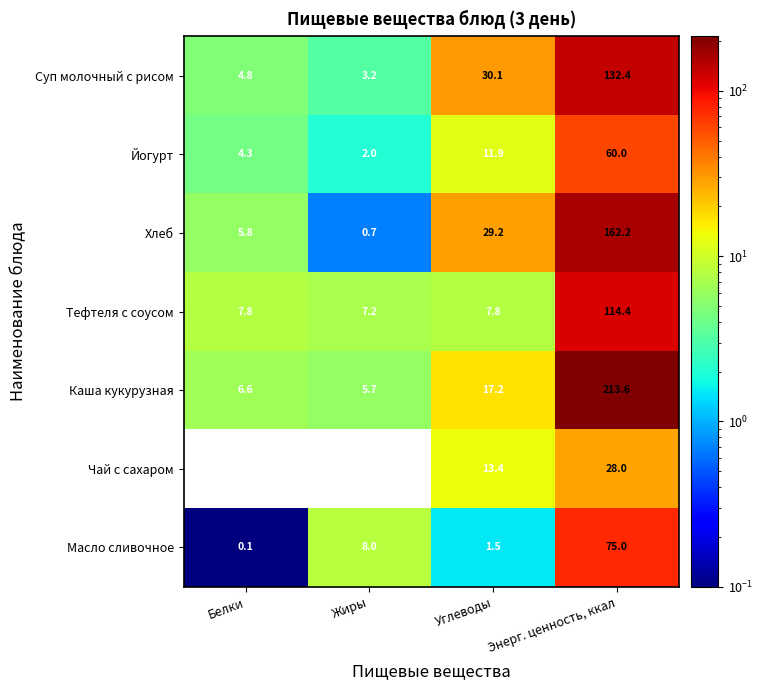

At which label does Суп молочный с рисом reach its peak?

Энерг. ценность, ккал